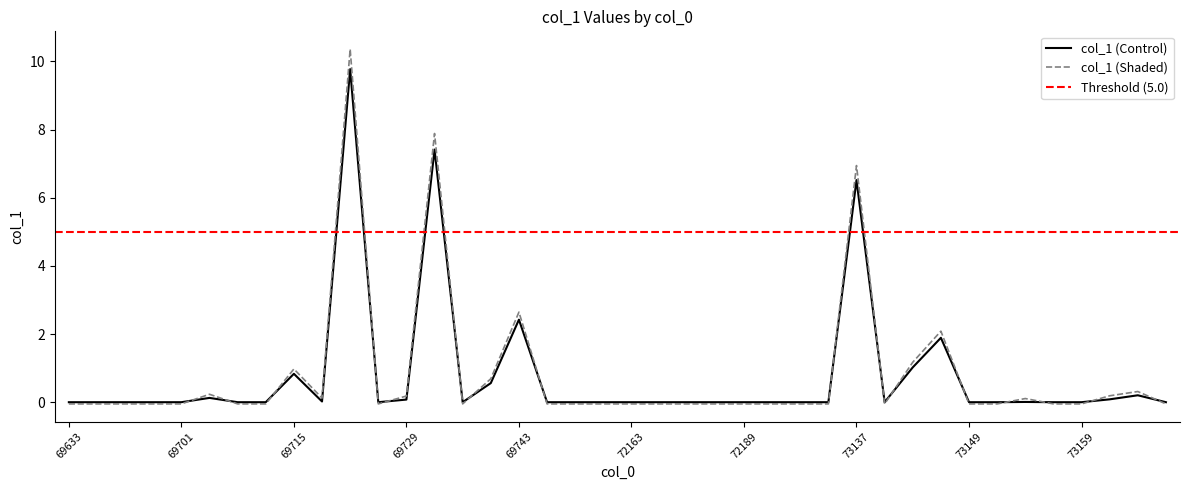

List the labels in order of value, smallest first.

69633, 69647, 69679, 69699, 69701, 69711, 69713, 69723, 69735, 69749, 71015, 72159, 72163, 72167, 72181, 72183, 72189, 72191, 72195, 73123, 73141, 73149, 73151, 73155, 73159, 73171, 73153, 69717, 69729, 73167, 69709, 73169, 69737, 69715, 73145, 73147, 69743, 73137, 69731, 69721